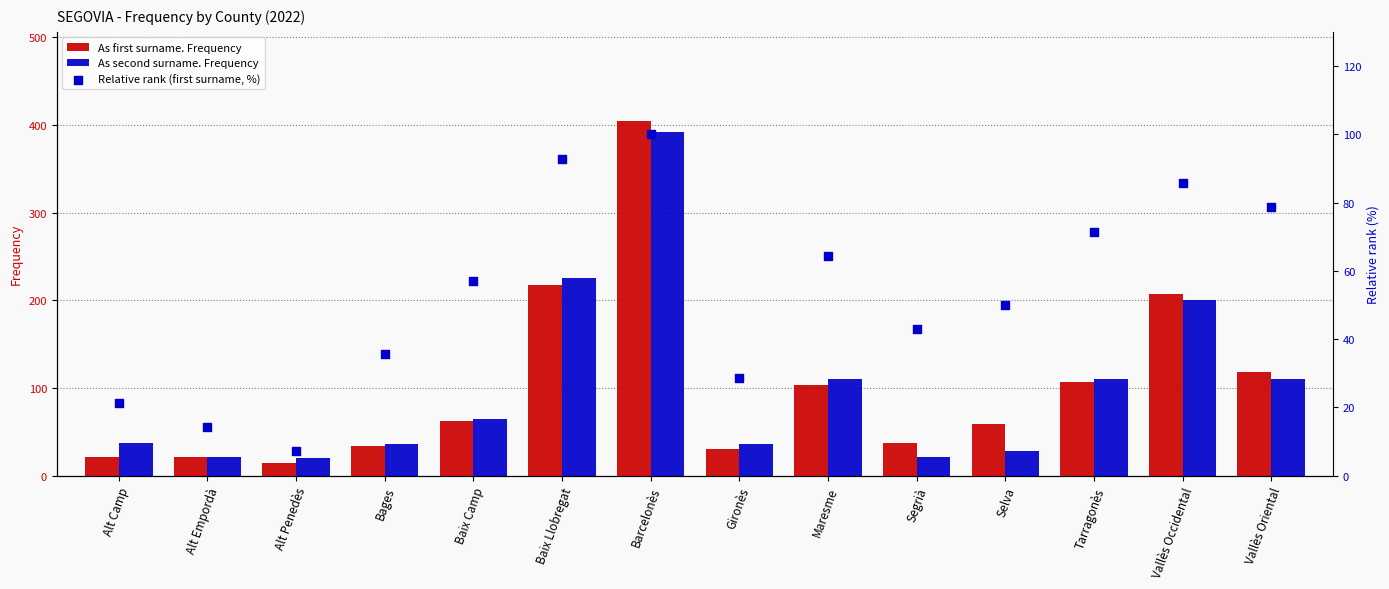

At which category is the sum across all series the highest?

Barcelonès